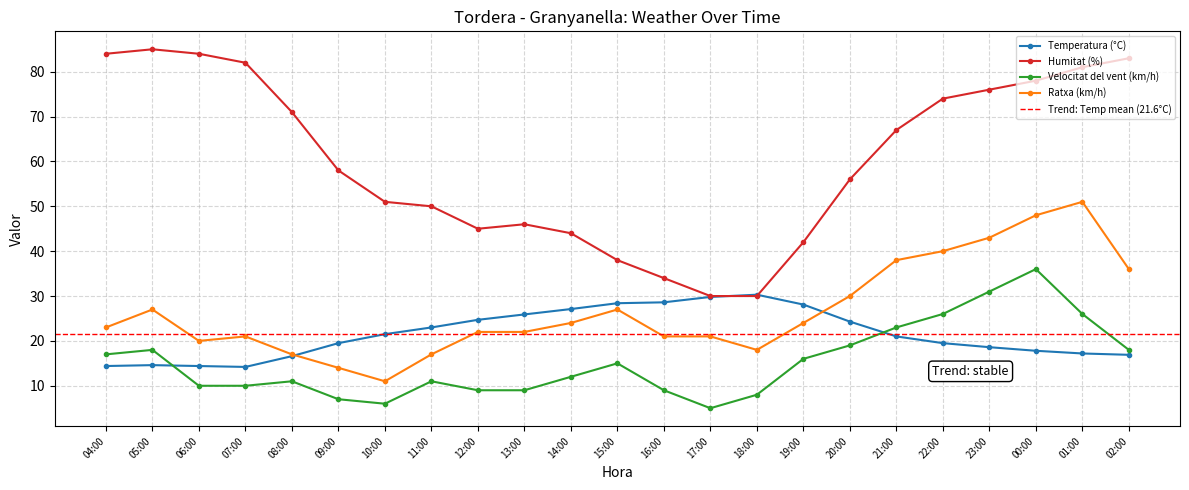

The Temperatura (°C) series shows 16.9 at 02:00. True or false?

True